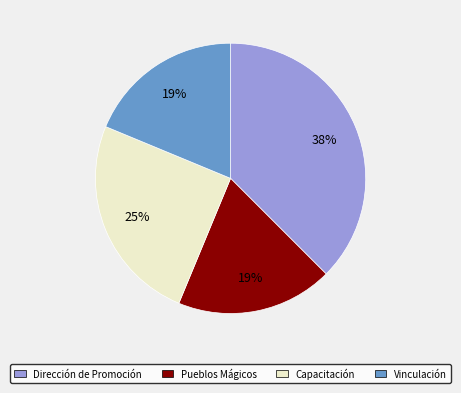

Is there any slice that represents more than half of the pie?

No